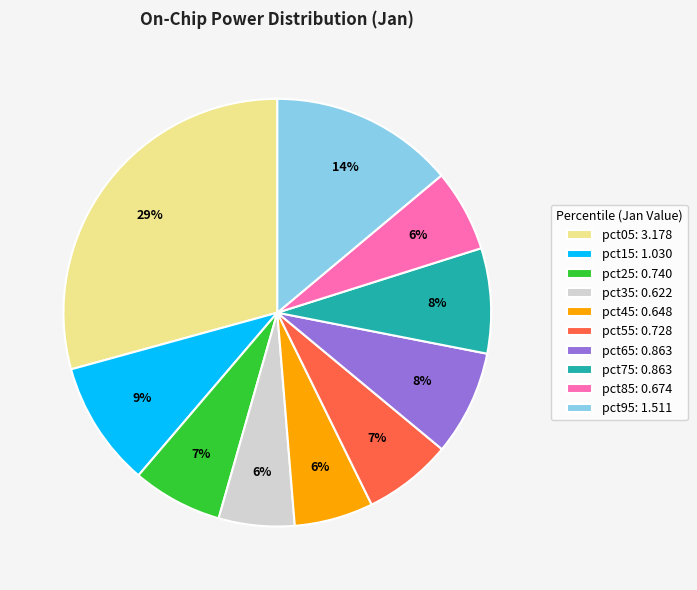

To the nearest percent, what is the average slice percentage?

10%